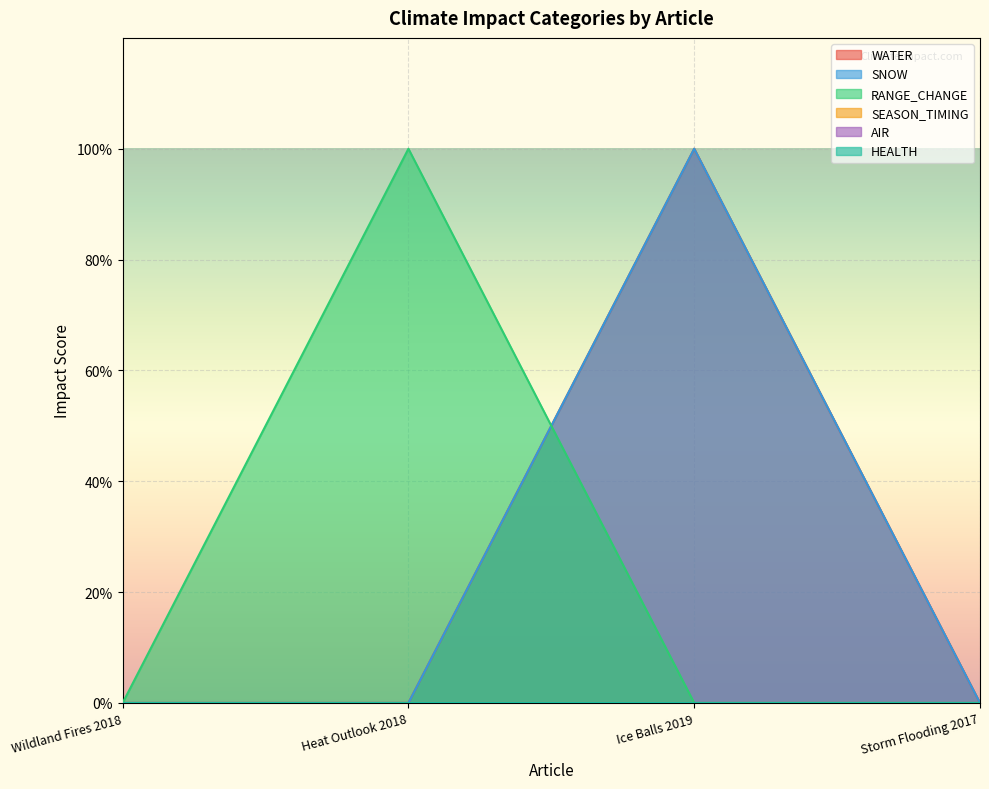

What is the difference between the maximum and minimum values in the RANGE_CHANGE series?

1